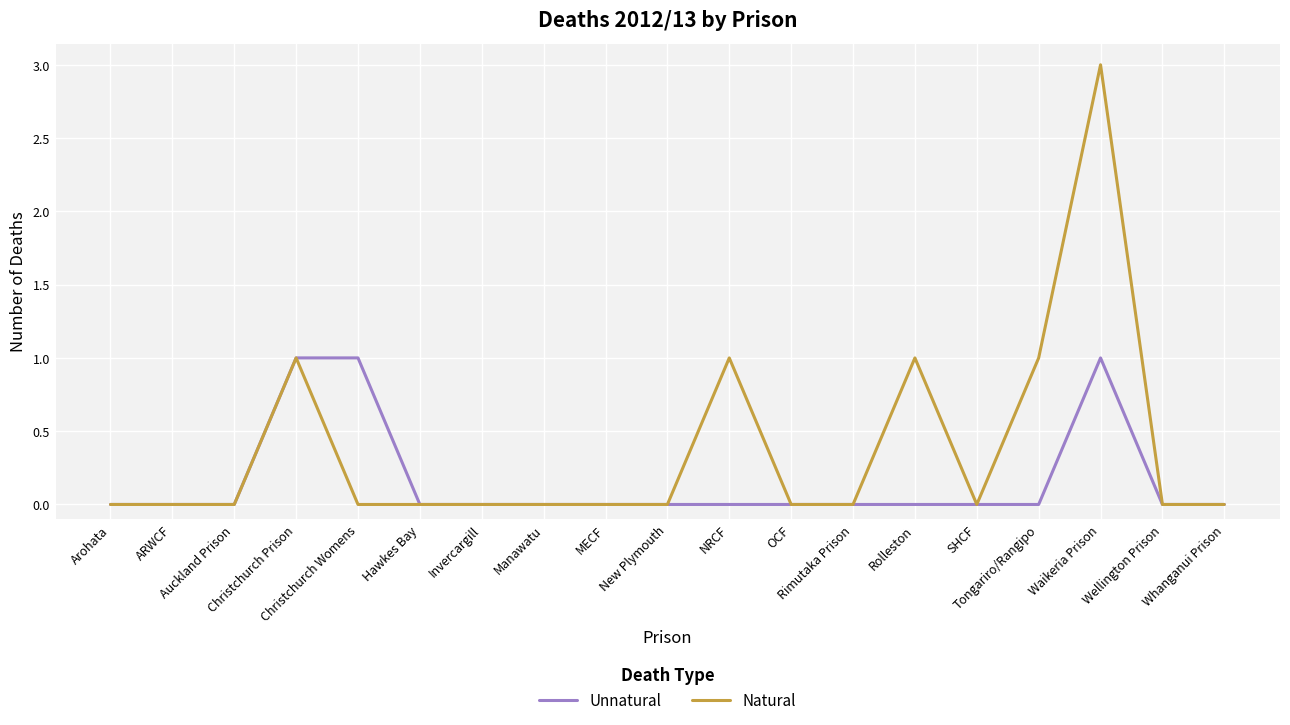

Reading left to right, list all the values displayed in this chart.

Unnatural: 0	0	0	1	1	0	0	0	0	0	0	0	0	0	0	0	1	0	0
Natural: 0	0	0	1	0	0	0	0	0	0	1	0	0	1	0	1	3	0	0